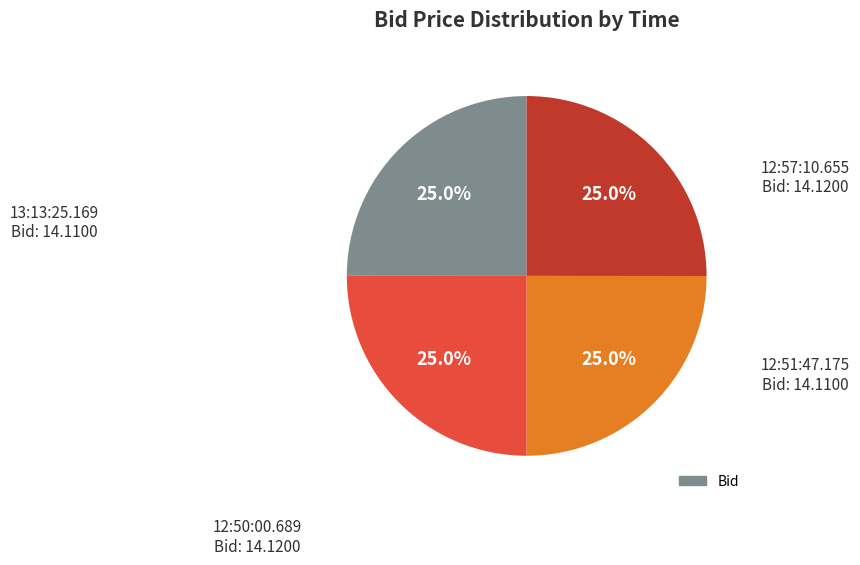

Is there any slice that represents more than half of the pie?

No